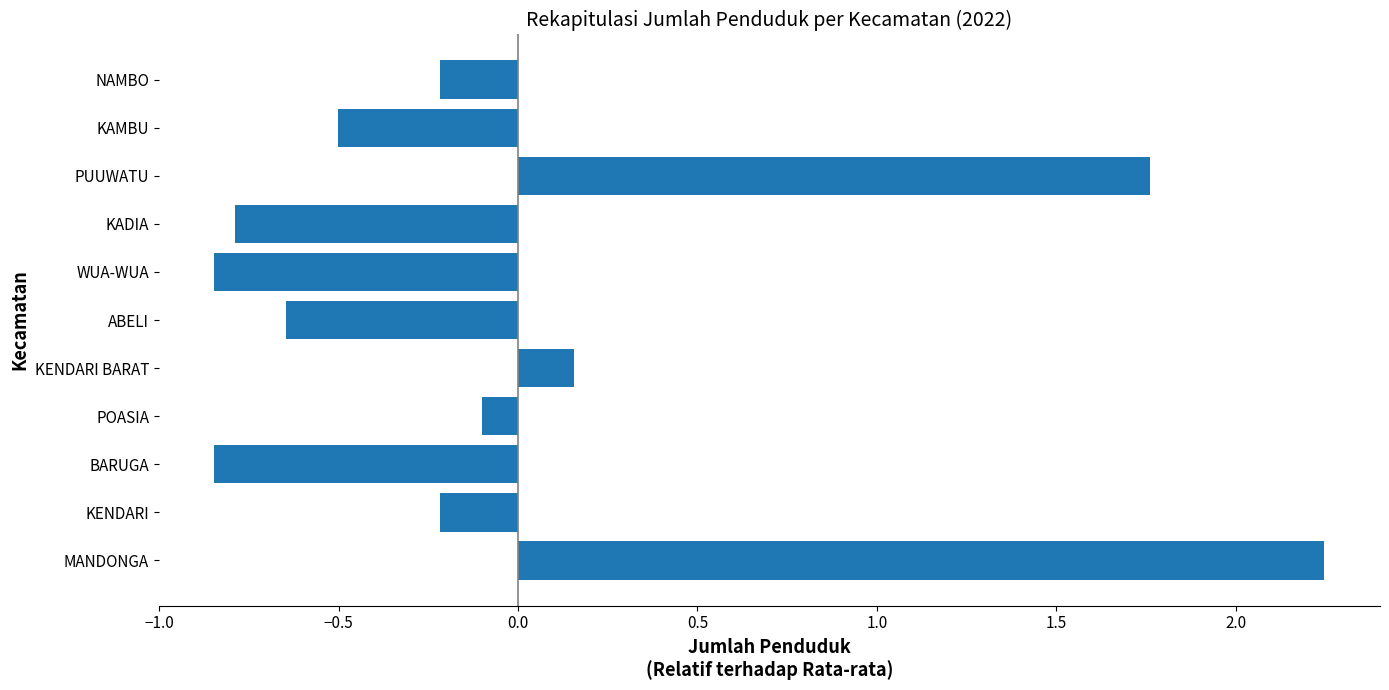

The chart shows a value of -0.5 at KAMBU. True or false?

True